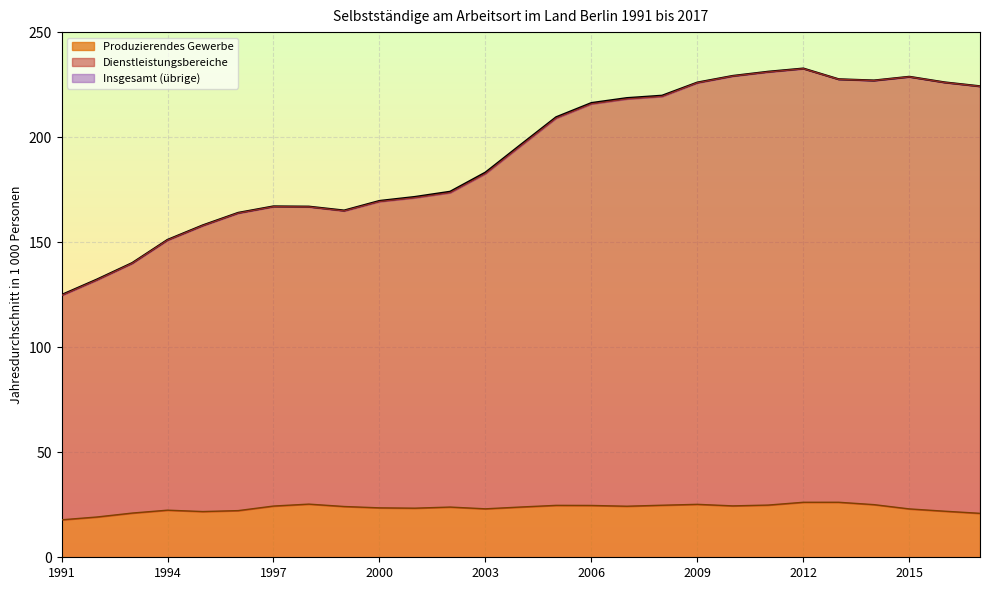

What is the lowest value of the Produzierendes Gewerbe series?

17.8